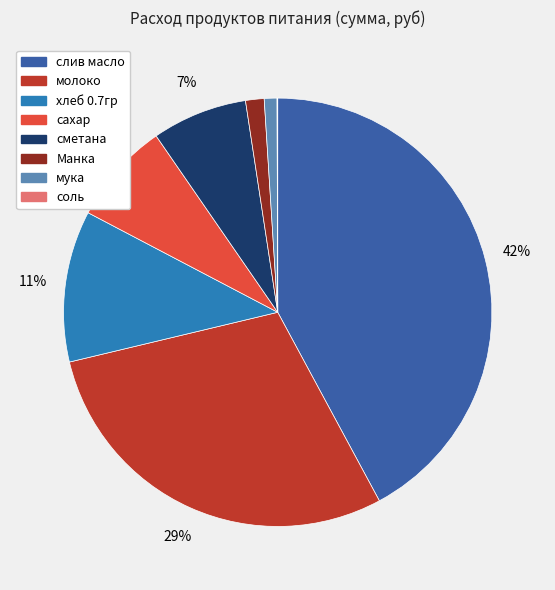

Does слив масло account for over 50% of the chart?

No